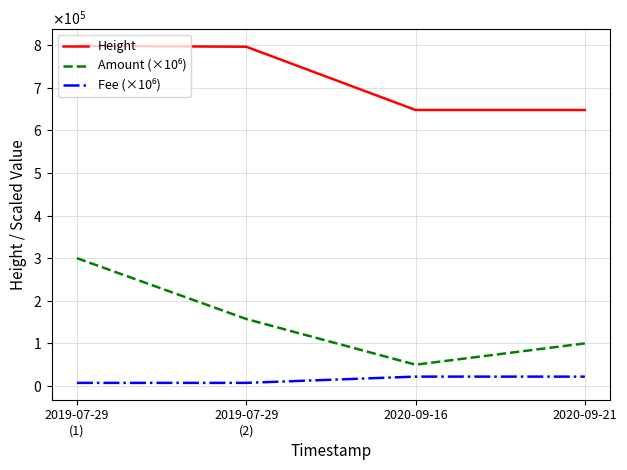

What position from the left is 2019-07-29
(1)?

1